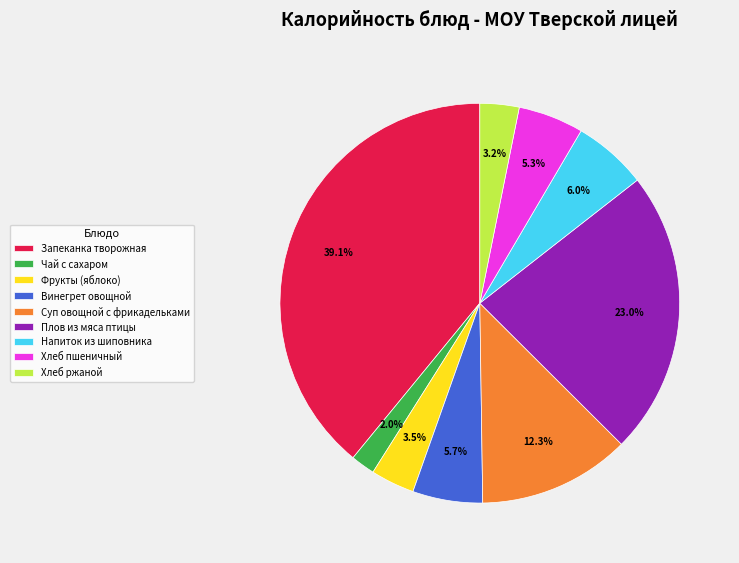

How many slices are in this pie chart?

9